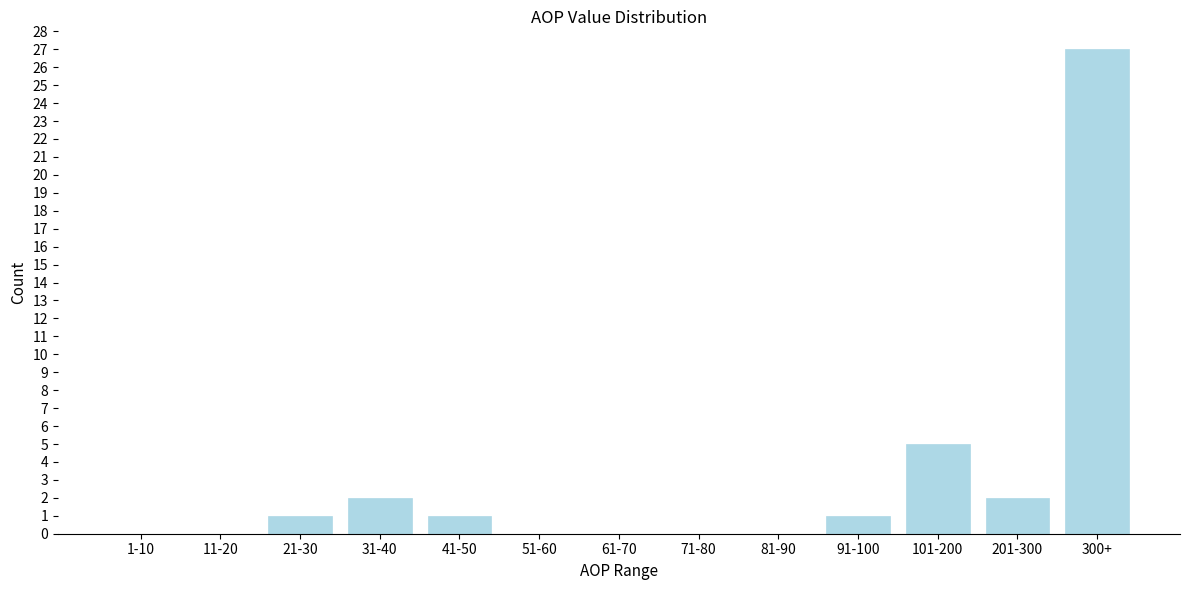

Reading left to right, list all the values displayed in this chart.

1-10=0	11-20=0	21-30=1	31-40=2	41-50=1	51-60=0	61-70=0	71-80=0	81-90=0	91-100=1	101-200=5	201-300=2	300+=27